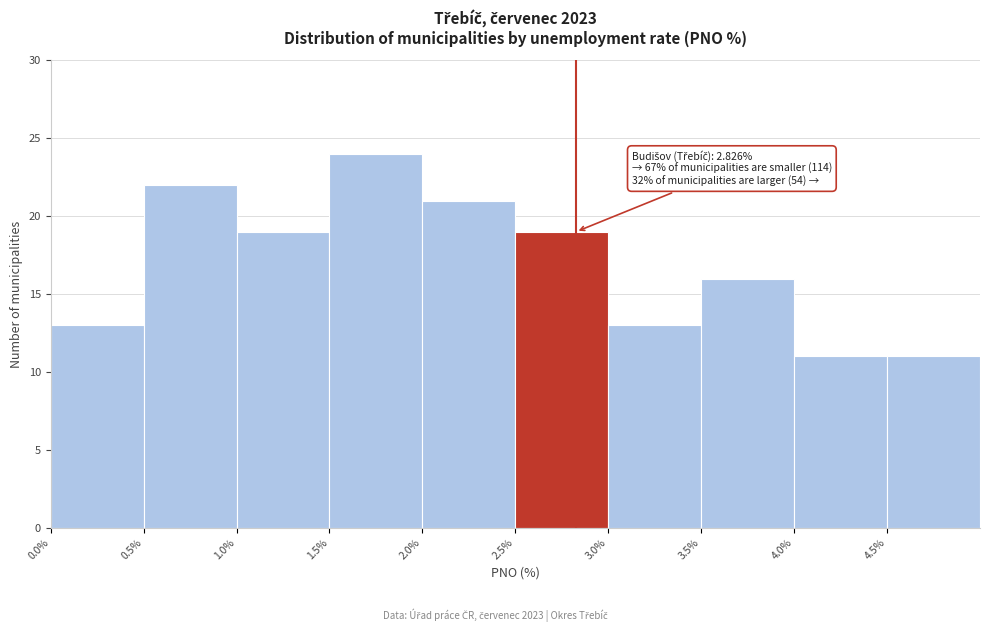

Over which range of the x-axis is the bar tallest?

1.5 to 2.0